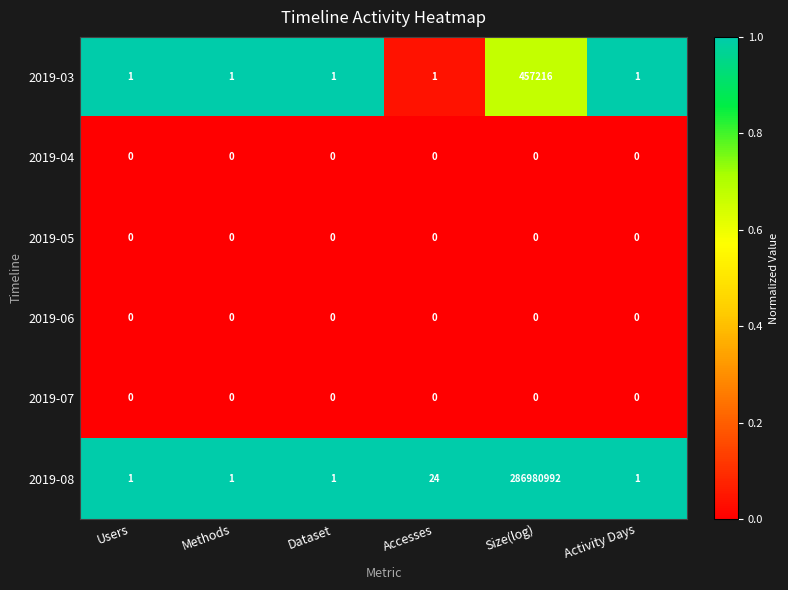

Is it true that 2019-06 equals 0 at Dataset?

True